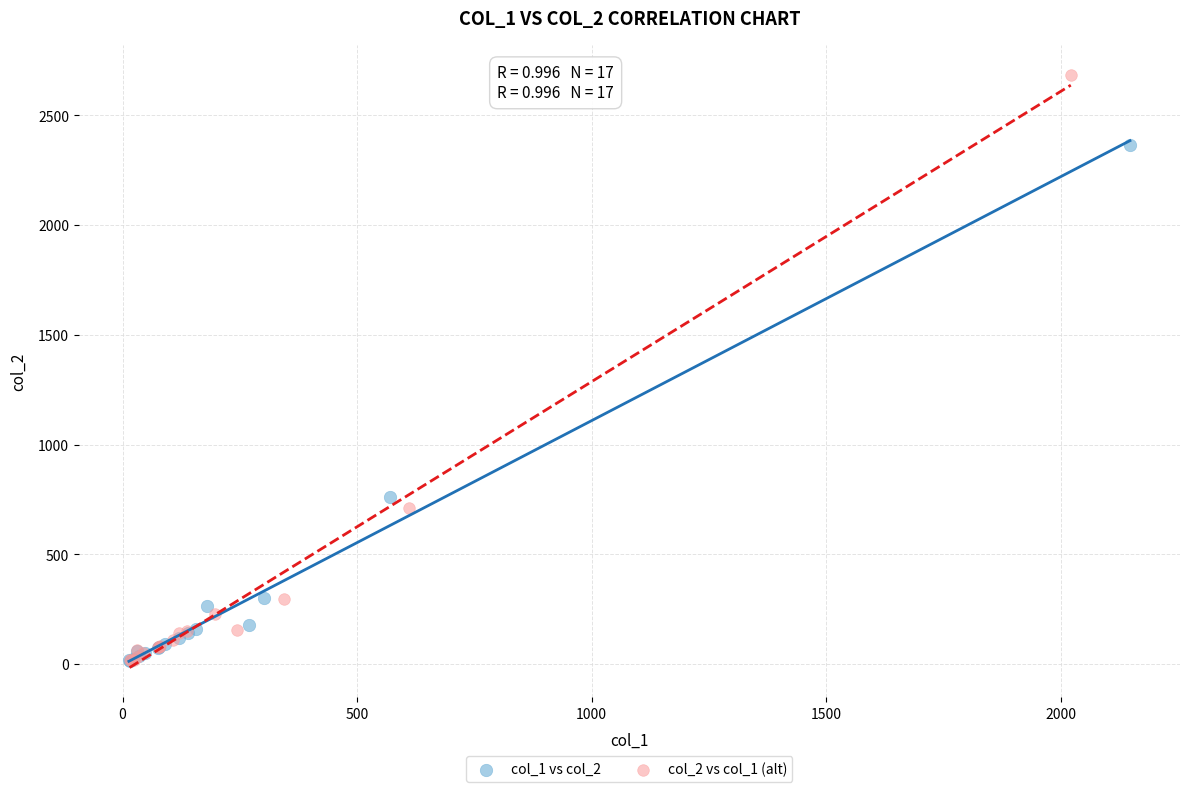

Which series has the widest spread of Y values?

col_2 vs col_1 (alt)